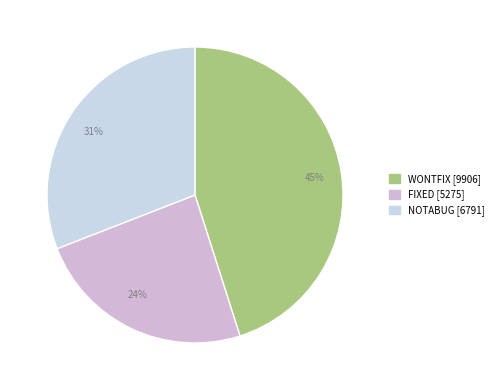

To the nearest percent, what is the difference between the 45% and 24% slice percentages?

21%